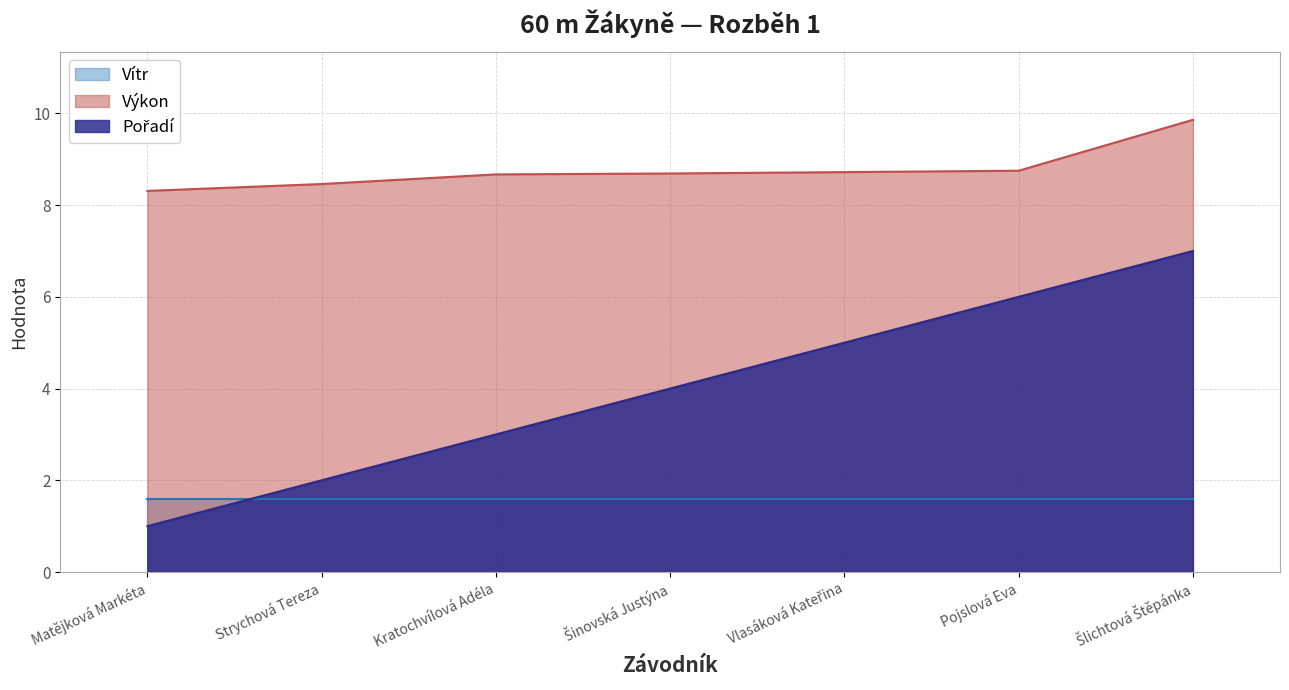

What is the sum of all Výkon values?

61.5